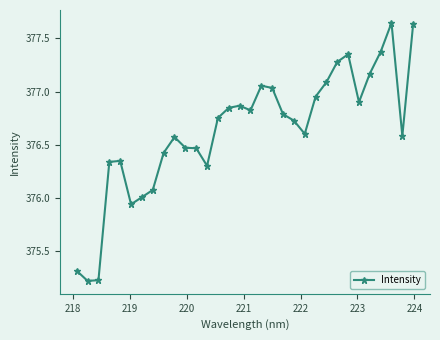

True or false: the data has more than 2 interior local peaks.

True